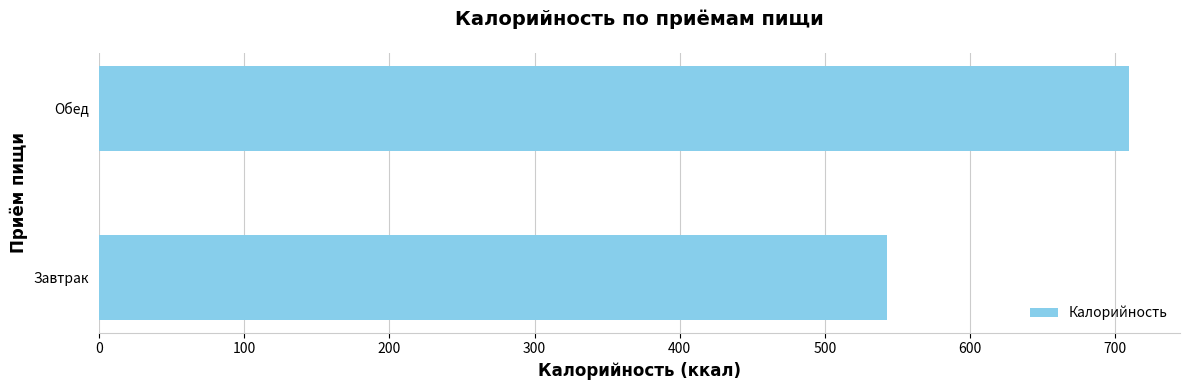

List the labels in order of value, largest first.

Обед, Завтрак